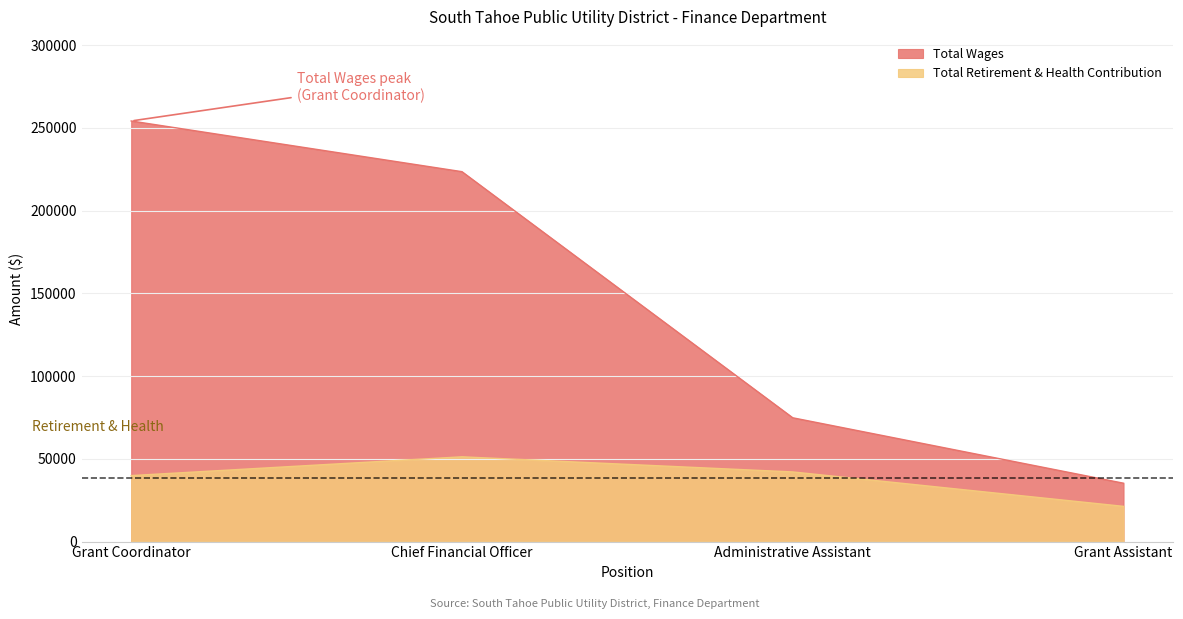

What is the approximate value of Total Retirement & Health Contribution at Chief Financial Officer, to the nearest 100?

51200